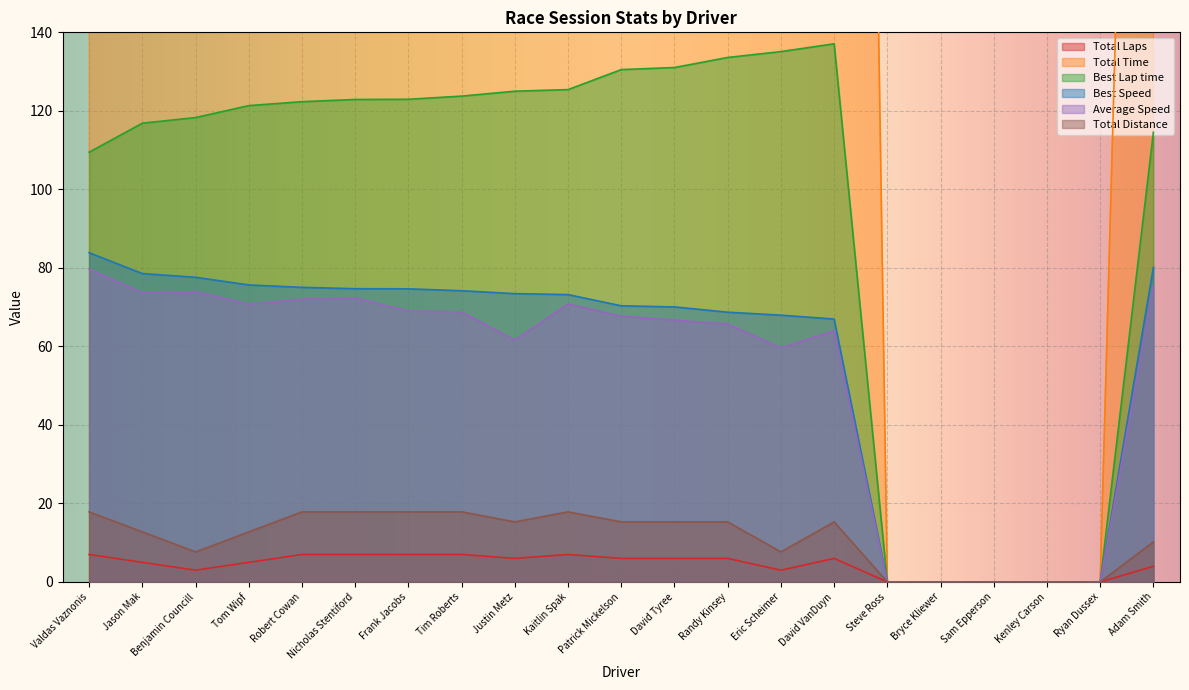

How many lines are shown in the chart?

6